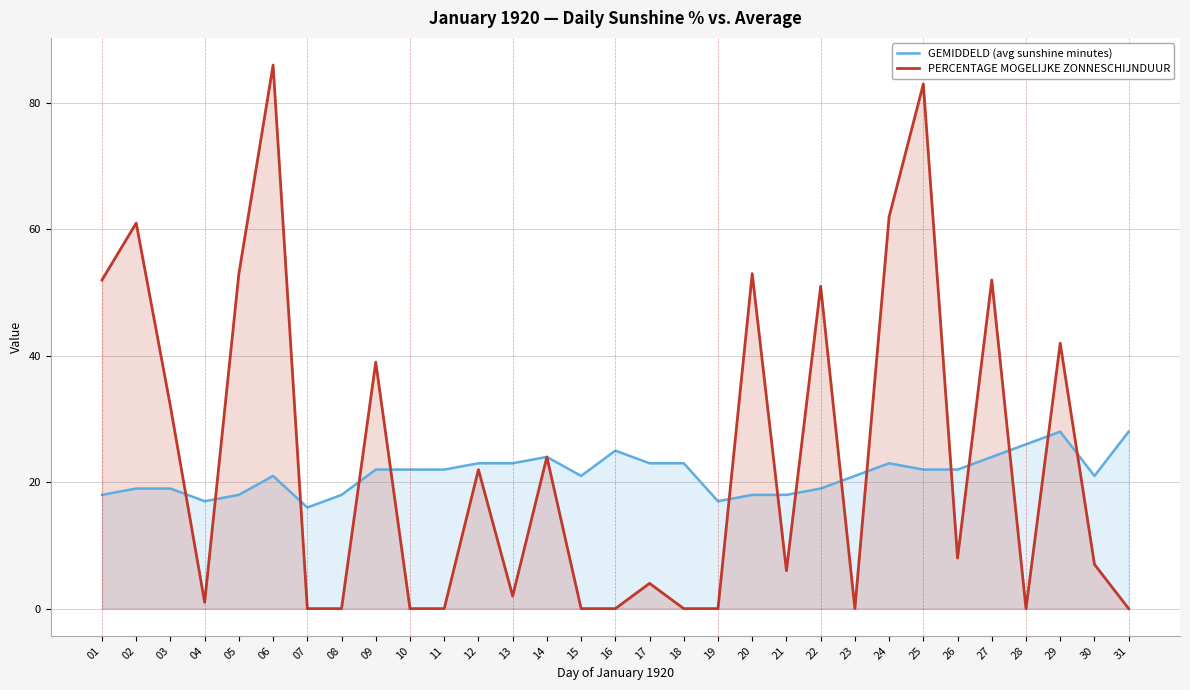

Where does the PERCENTAGE MOGELIJKE ZONNESCHIJNDUUR series first go above 7?

01